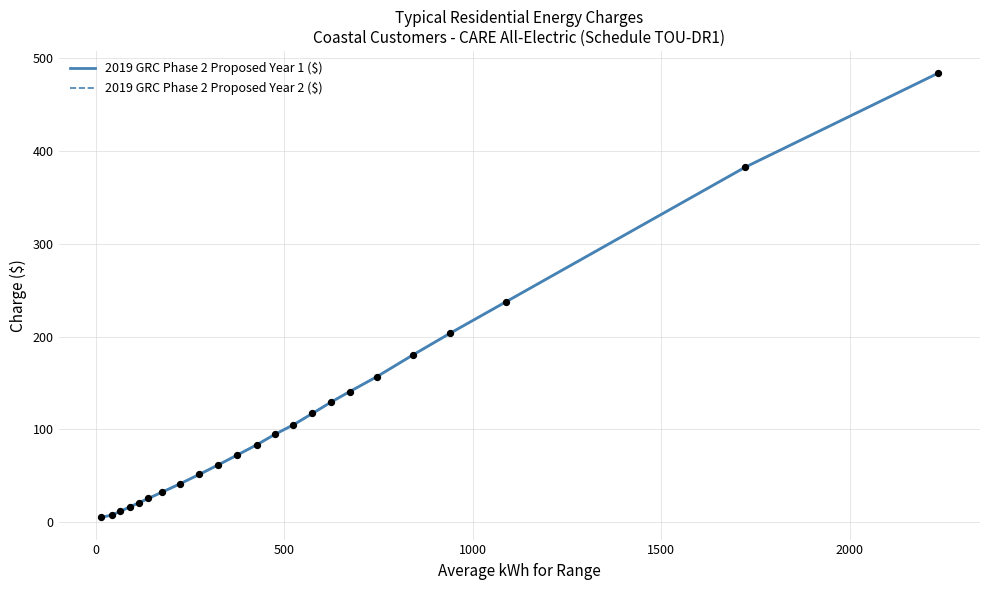

What are all the series names shown in the legend?

2019 GRC Phase 2 Proposed Year 1 ($), 2019 GRC Phase 2 Proposed Year 2 ($)